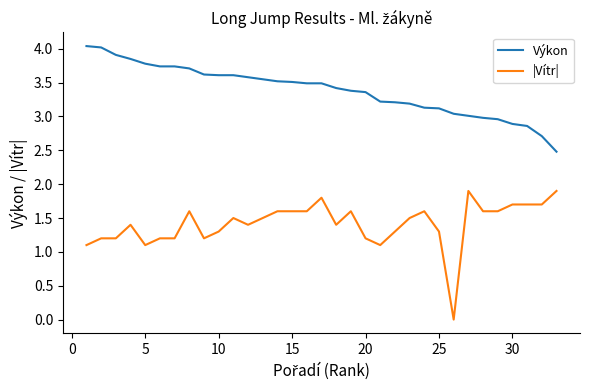

What is the highest value of the Výkon series?

4.0